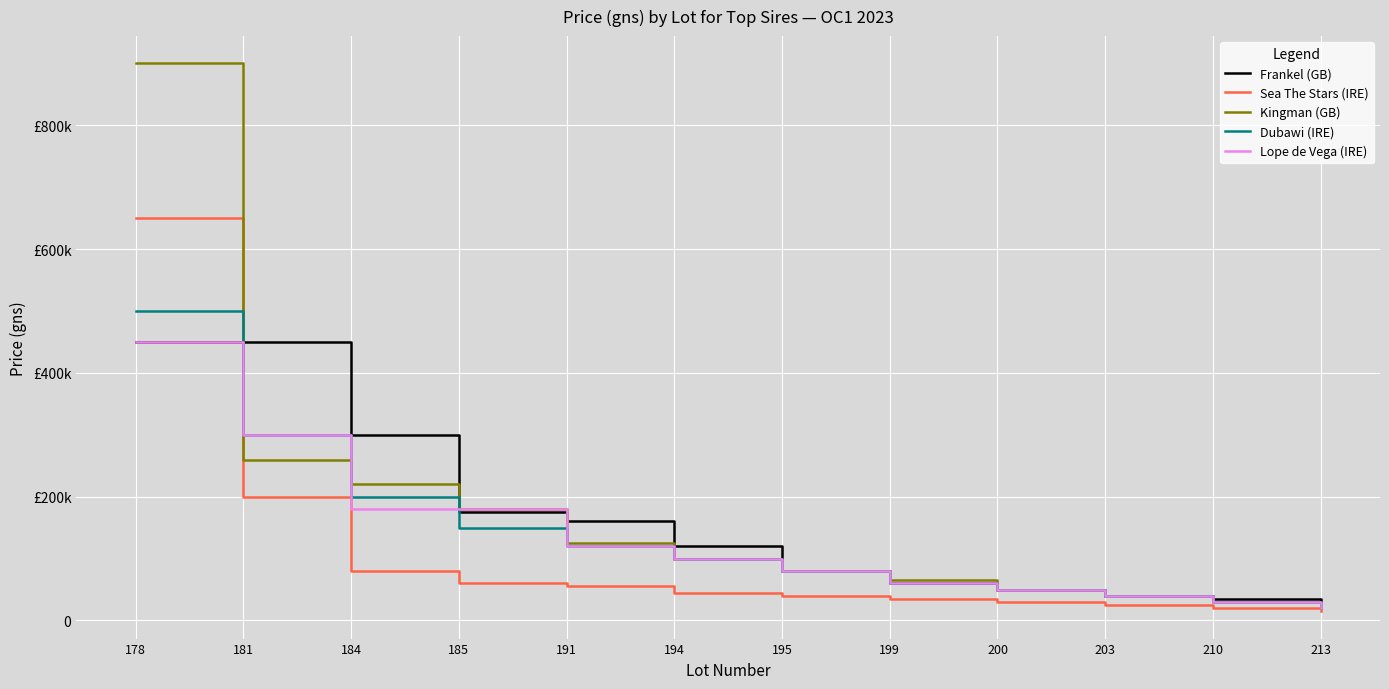

Which series has the largest range (max minus min)?

Kingman (GB)